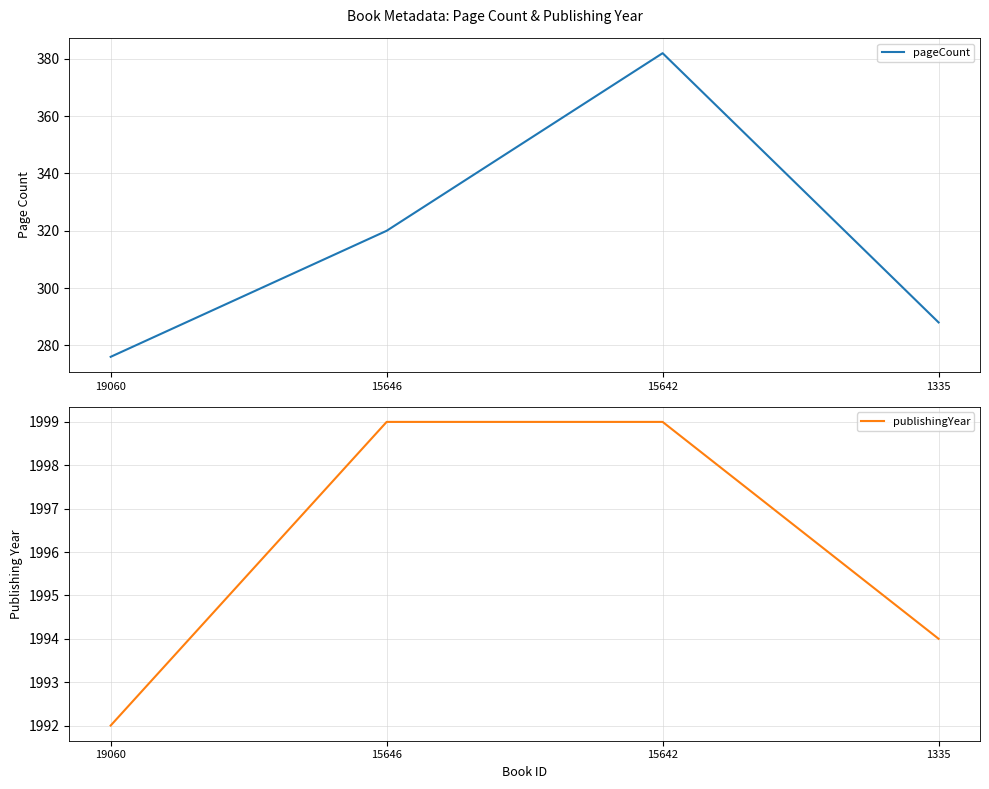

What is the approximate value of publishingYear at 19060?

1992